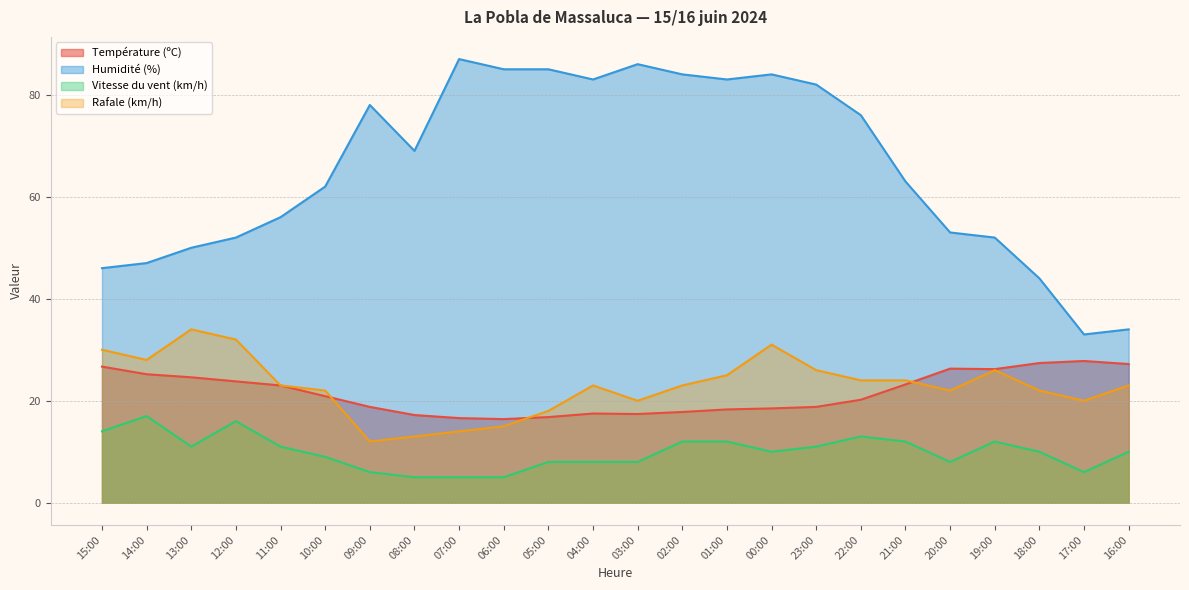

Reading left to right, what are all the values shown in this chart?

Température (ºC): 15:00=26.7	14:00=25.2	13:00=24.6	12:00=23.8	11:00=23.0	10:00=20.9	09:00=18.8	08:00=17.2	07:00=16.6	06:00=16.4	05:00=16.8	04:00=17.5	03:00=17.4	02:00=17.8	01:00=18.3	00:00=18.5	23:00=18.8	22:00=20.2	21:00=23.2	20:00=26.3	19:00=26.2	18:00=27.4	17:00=27.8	16:00=27.2
Humidité (%): 15:00=46.0	14:00=47.0	13:00=50.0	12:00=52.0	11:00=56.0	10:00=62.0	09:00=78.0	08:00=69.0	07:00=87.0	06:00=85.0	05:00=85.0	04:00=83.0	03:00=86.0	02:00=84.0	01:00=83.0	00:00=84.0	23:00=82.0	22:00=76.0	21:00=63.0	20:00=53.0	19:00=52.0	18:00=44.0	17:00=33.0	16:00=34.0
Vitesse du vent (km/h): 15:00=14.0	14:00=17.0	13:00=11.0	12:00=16.0	11:00=11.0	10:00=9.0	09:00=6.0	08:00=5.0	07:00=5.0	06:00=5.0	05:00=8.0	04:00=8.0	03:00=8.0	02:00=12.0	01:00=12.0	00:00=10.0	23:00=11.0	22:00=13.0	21:00=12.0	20:00=8.0	19:00=12.0	18:00=10.0	17:00=6.0	16:00=10.0
Rafale (km/h): 15:00=30.0	14:00=28.0	13:00=34.0	12:00=32.0	11:00=23.0	10:00=22.0	09:00=12.0	08:00=13.0	07:00=14.0	06:00=15.0	05:00=18.0	04:00=23.0	03:00=20.0	02:00=23.0	01:00=25.0	00:00=31.0	23:00=26.0	22:00=24.0	21:00=24.0	20:00=22.0	19:00=26.0	18:00=22.0	17:00=20.0	16:00=23.0